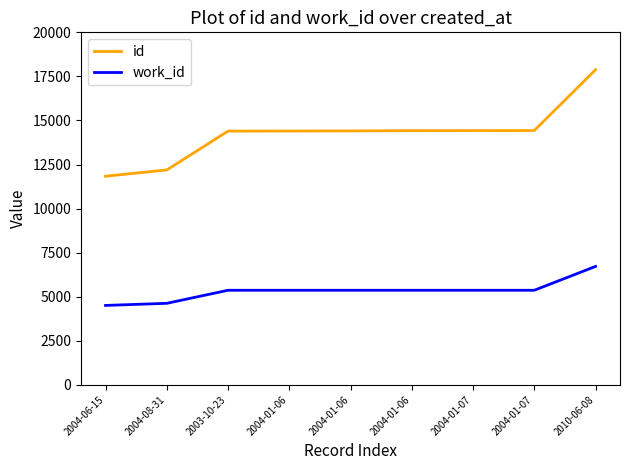

Is it true that work_id equals 8808 at 2004-01-06?

False